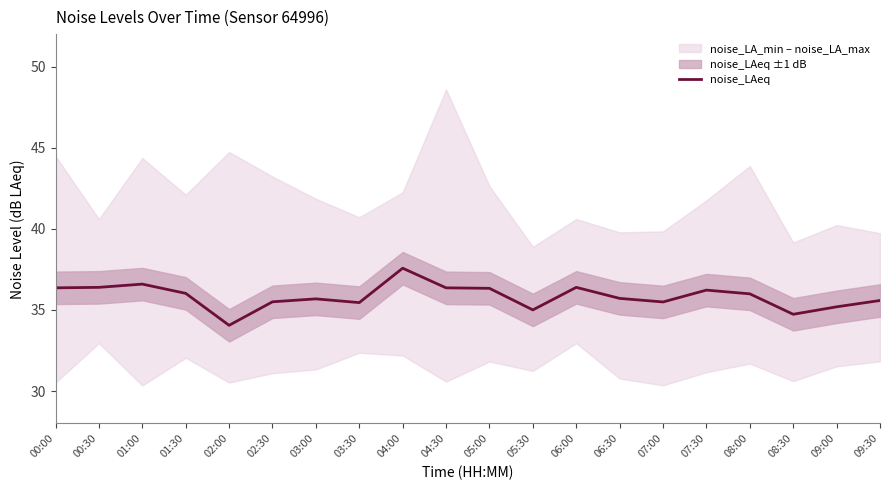

How many lines are shown in the chart?

1